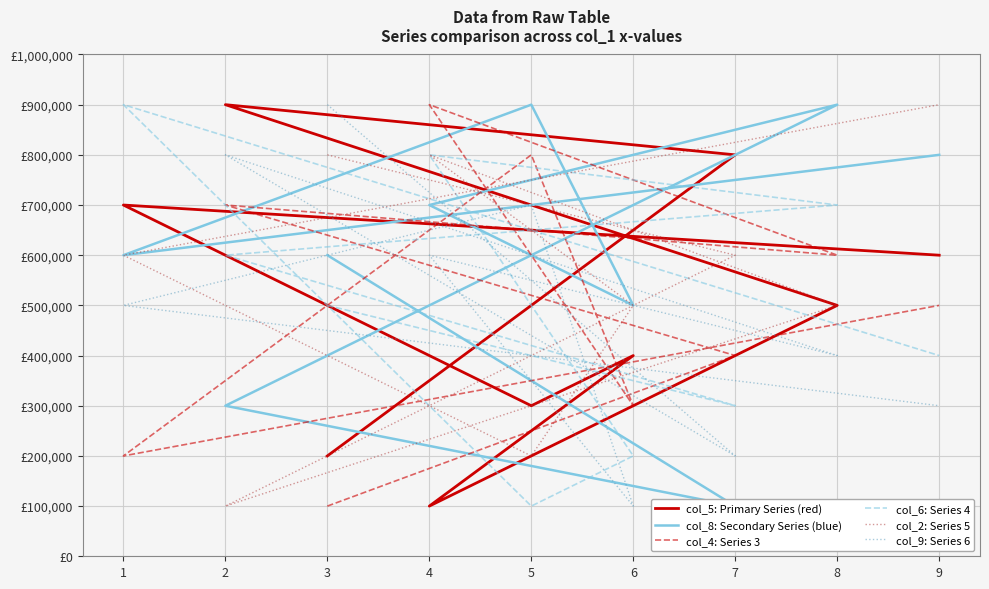

How many lines are shown in the chart?

6